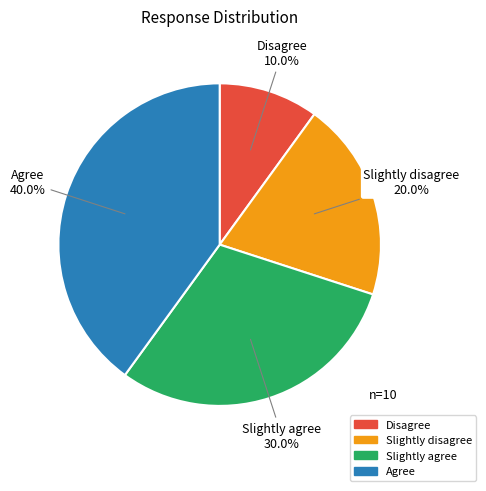

What is the ratio of the value at Agree to the value at Disagree?

4.0